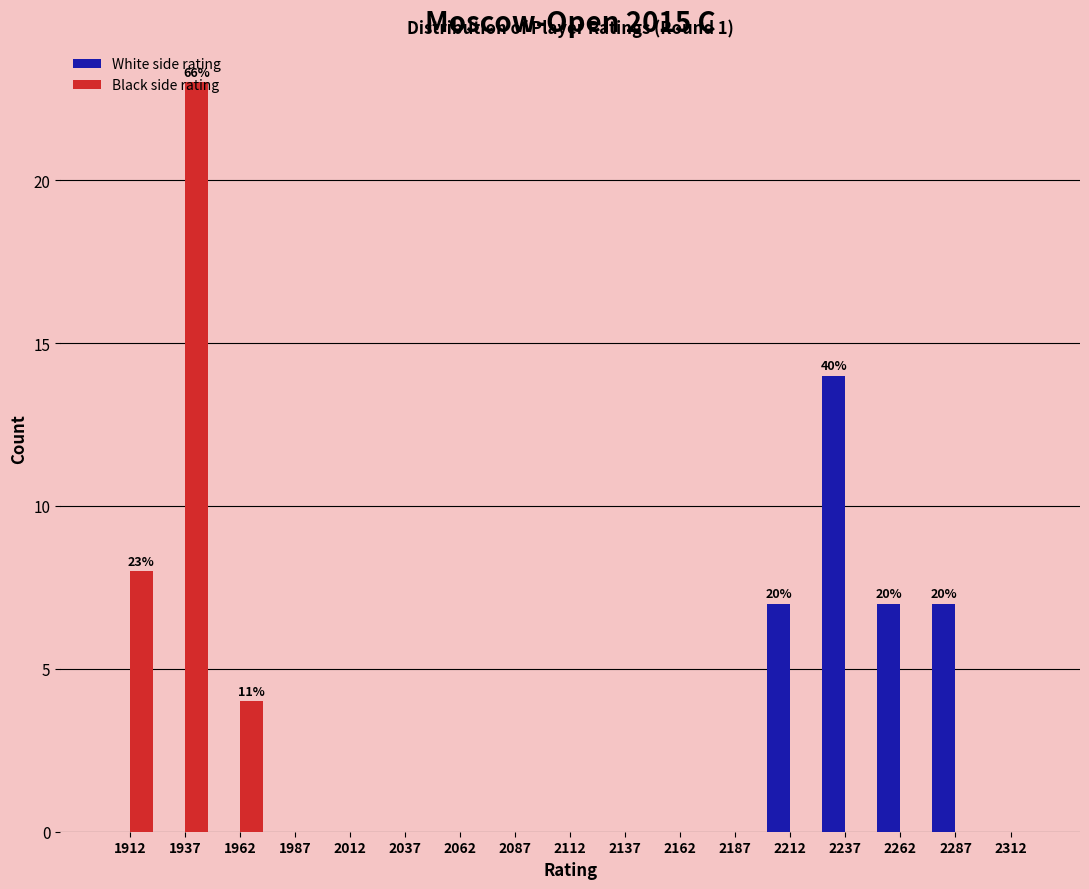

Which series changed the most between 1937 and 2287?

Black side rating